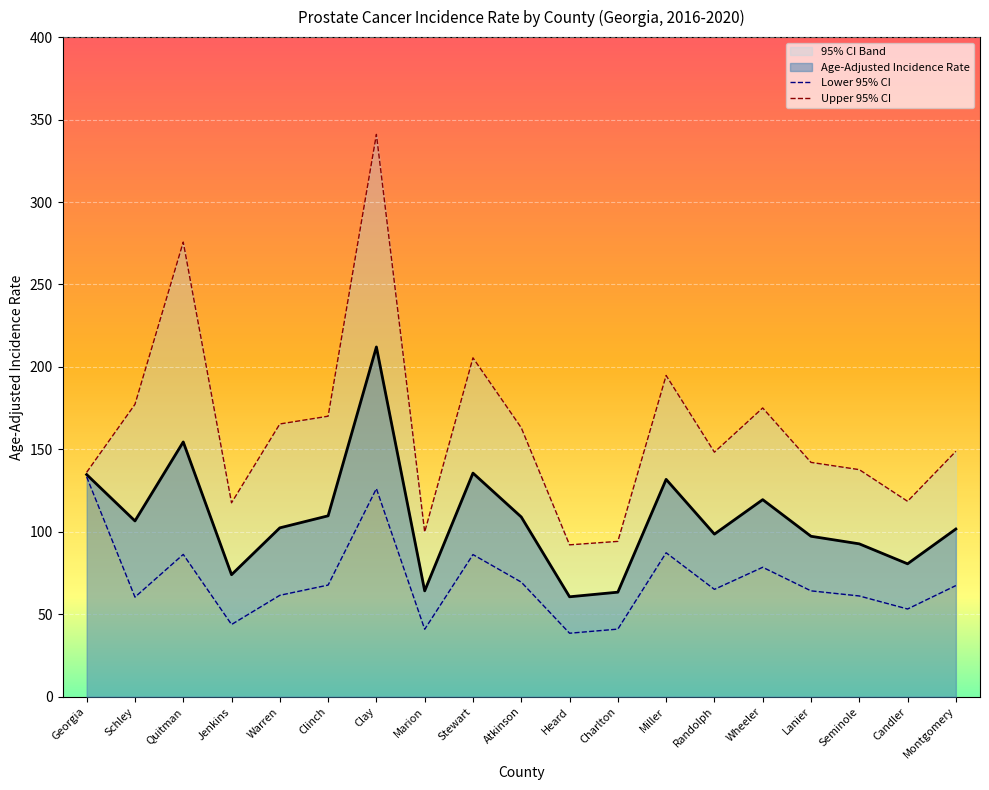

How many values in the Upper 95% CI series exceed 148?

11